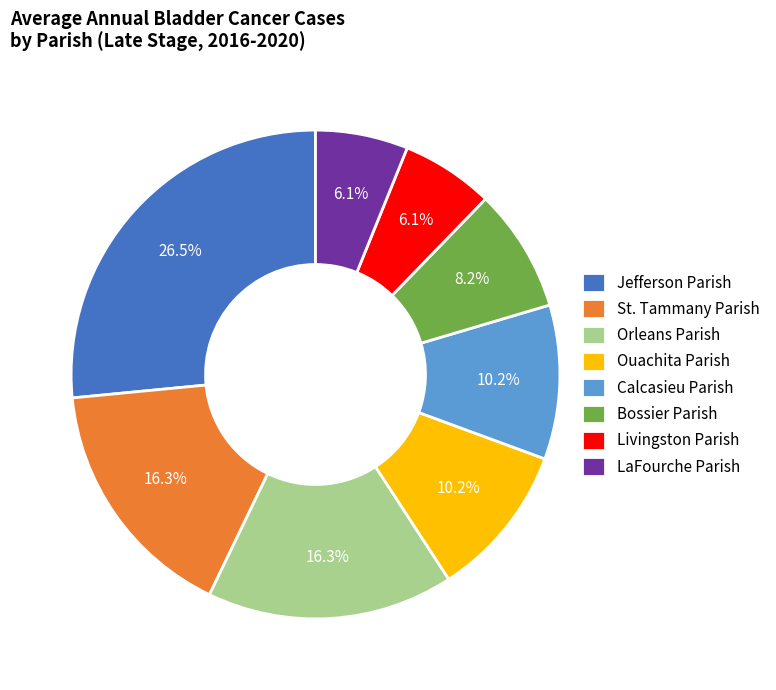

Between Orleans Parish and Jefferson Parish, which is larger?

Jefferson Parish